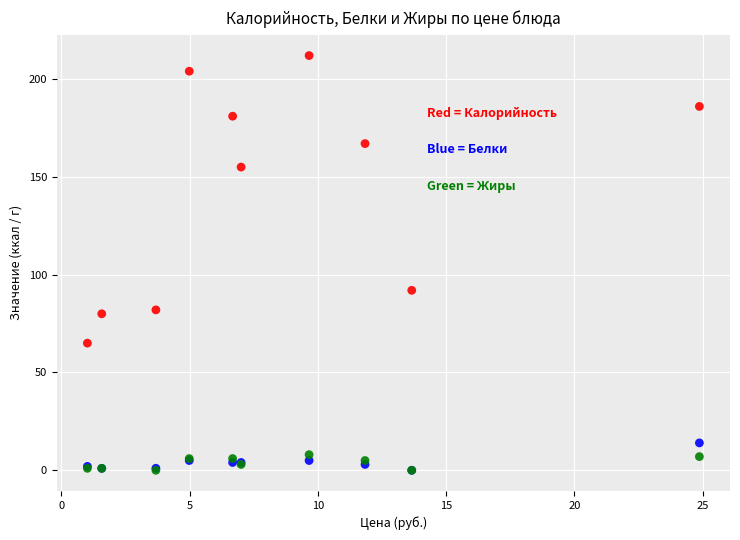

Across all series, what Y value is closest to 106?

92.0